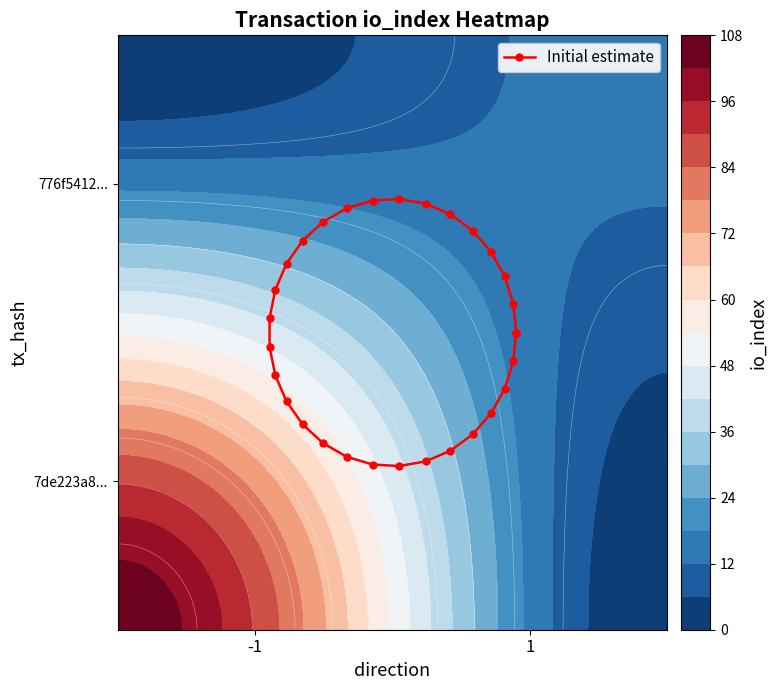

Reading left to right, transcribe all the data shown in this chart.

0.5	0.6	0.7	0.8	0.8	0.9	0.9	0.9	0.9	0.9	0.9	0.8	0.7	0.6	0.5	0.5	0.4	0.3	0.2	0.1	0.1	0.1	0.1	0.1	0.1	0.2	0.2	0.3	0.4	0.5